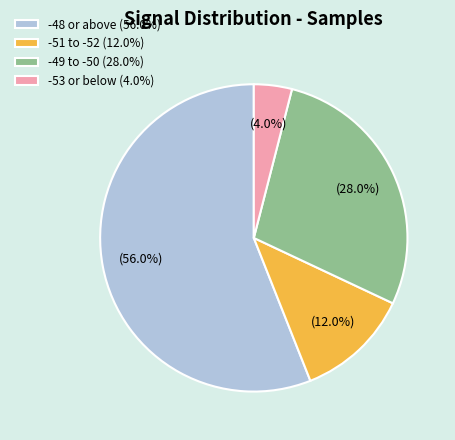

Count the number of slices in the pie.

4